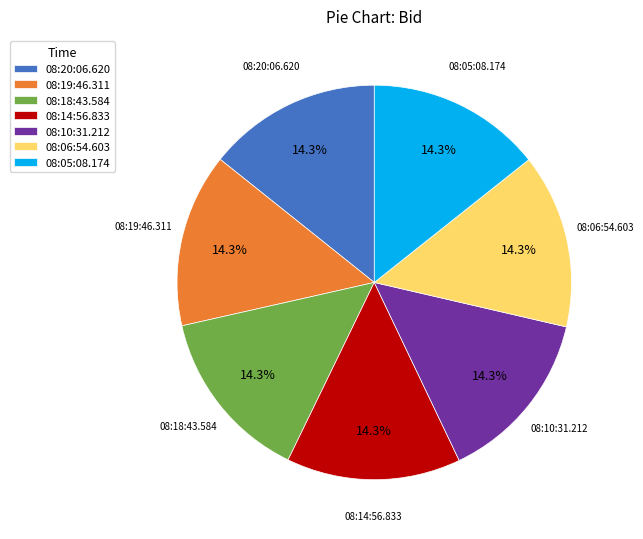

Combined, do 08:18:43.584 and 08:10:31.212 account for over 50%?

No